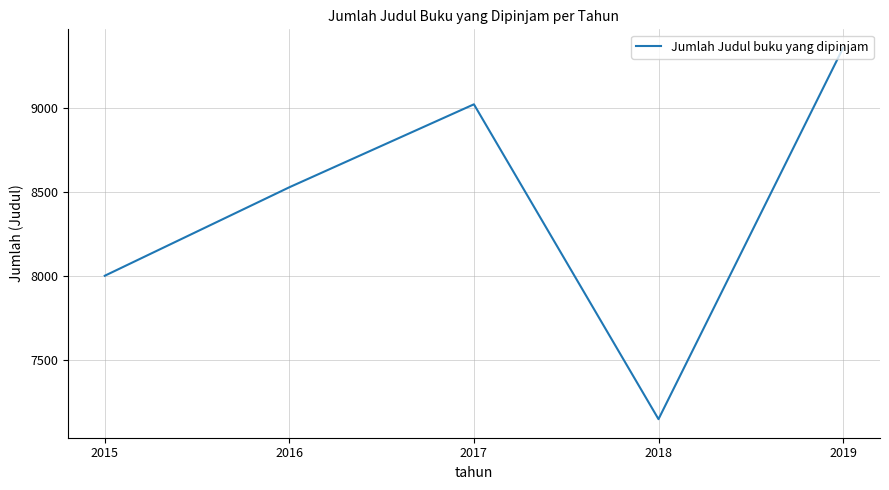

Reading left to right, list all the values displayed in this chart.

2015=8003	2016=8530	2017=9024	2018=7149	2019=9360